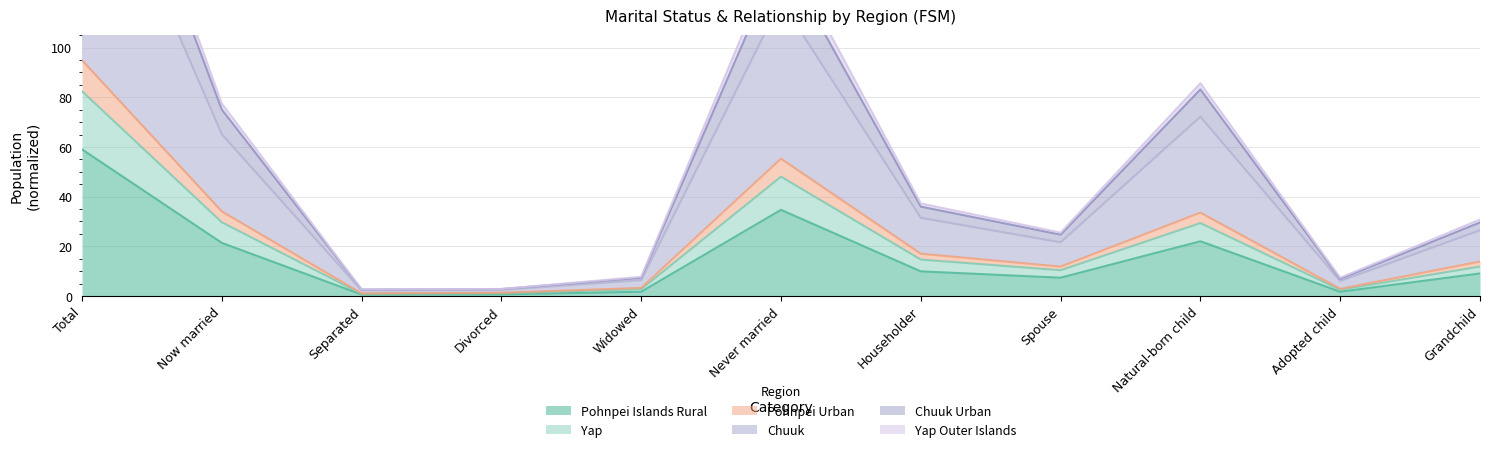

Is the value of Chuuk at Householder greater than the value of Yap at Total?

No